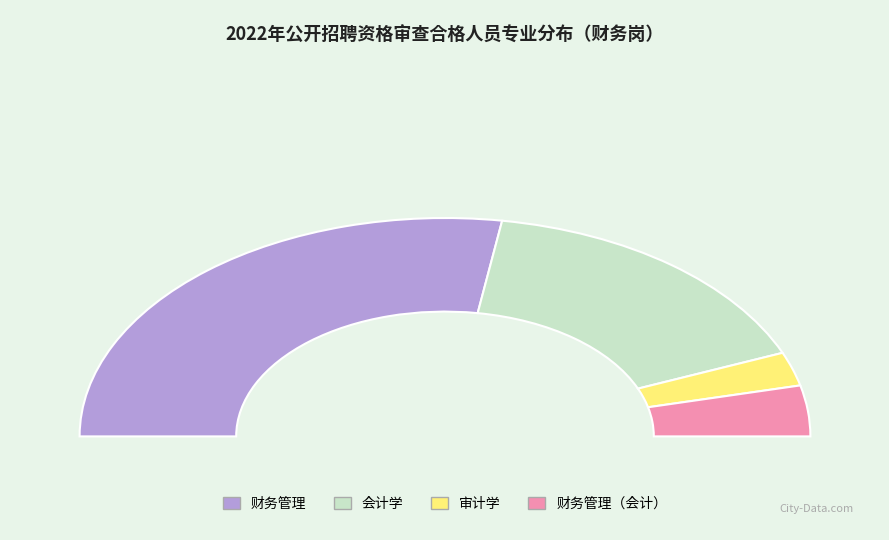

Which slice is the smallest?

审计学